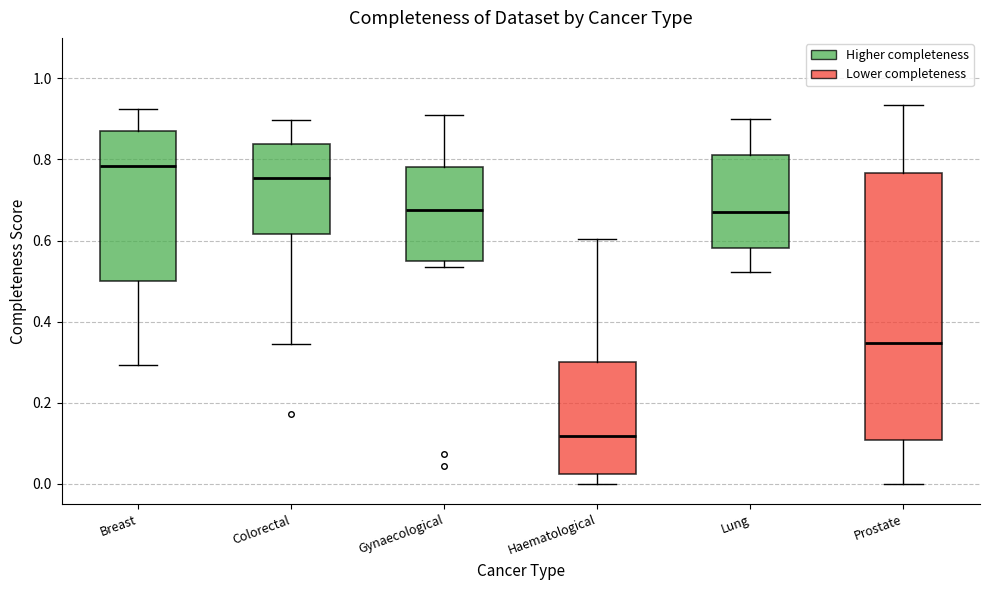

Which box is the tallest, from its lower edge to its upper edge?

Prostate